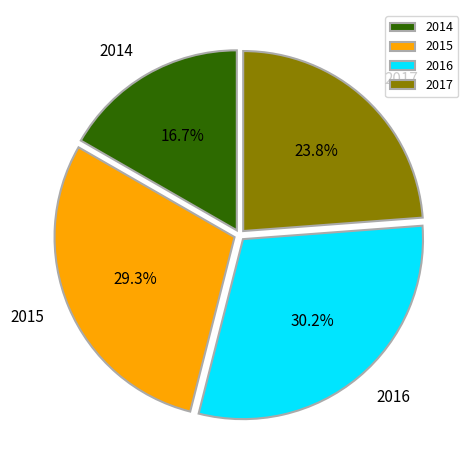

Rank the categories by value from highest to lowest.

2016, 2015, 2017, 2014